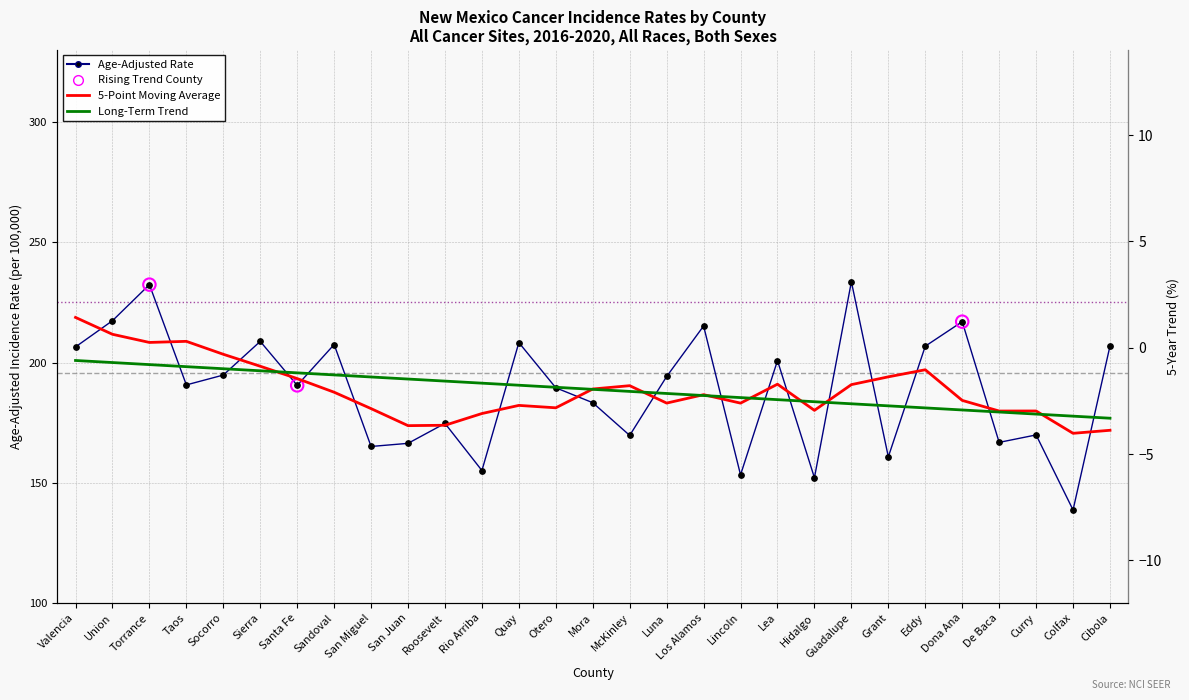

Which series has the largest Y range (max minus min)?

Age-Adjusted Rate